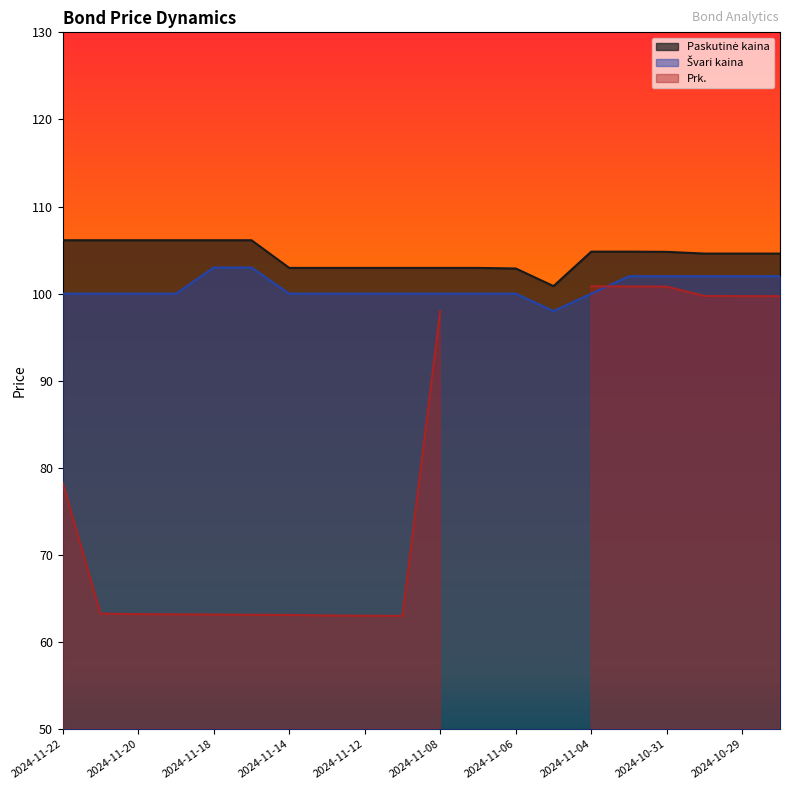

True or false: Paskutinė kaina and Švari kaina intersect in this chart.

False